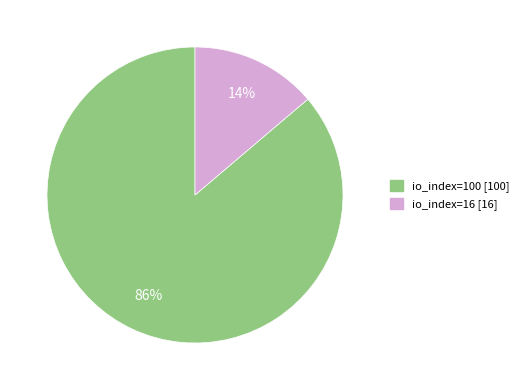

To the nearest percent, what portion does io_index=16 [16] represent?

14%